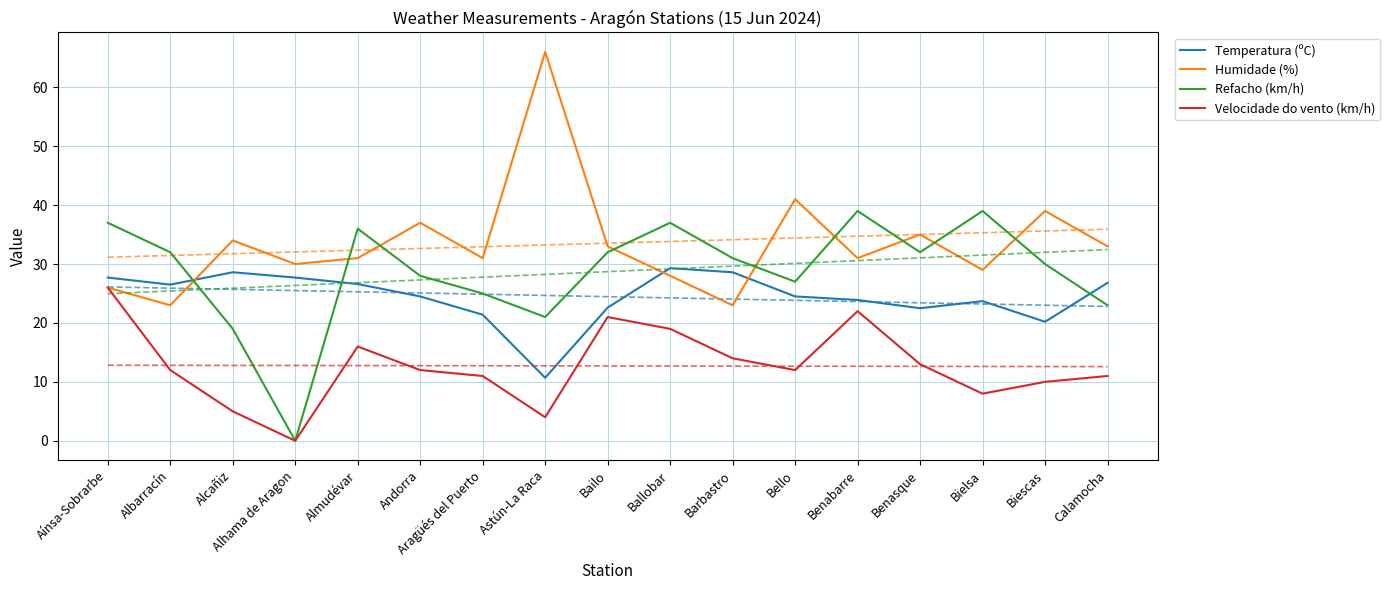

How many data points in Refacho (km/h) are less than 31?

8